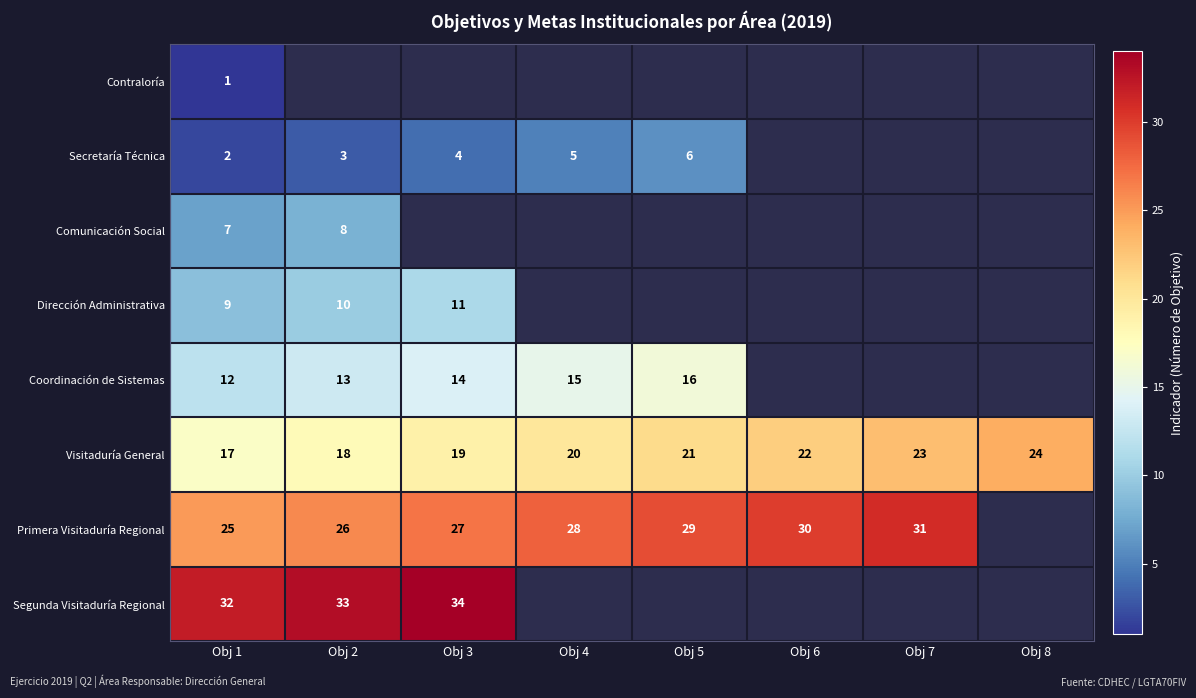

The Primera Visitaduría Regional series shows 50 at Obj 5. True or false?

False